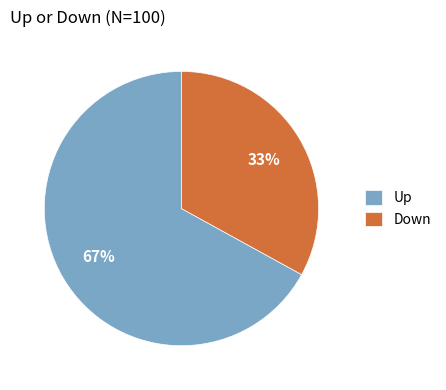

Which slice is the smallest?

Down